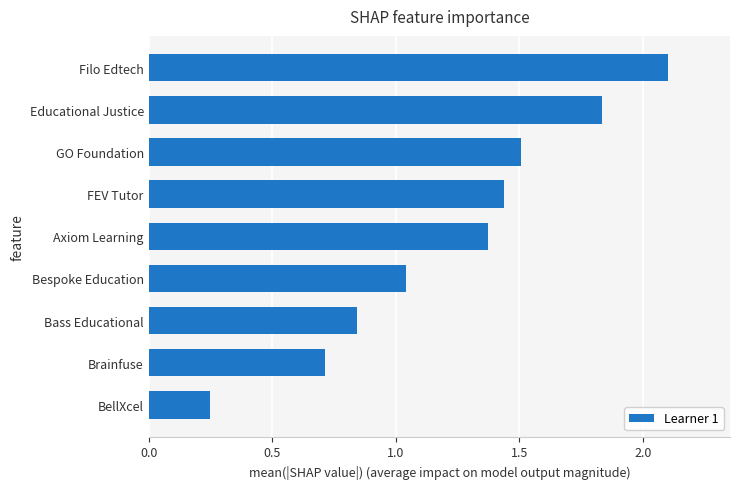

What is the maximum value shown in the chart?

2.1